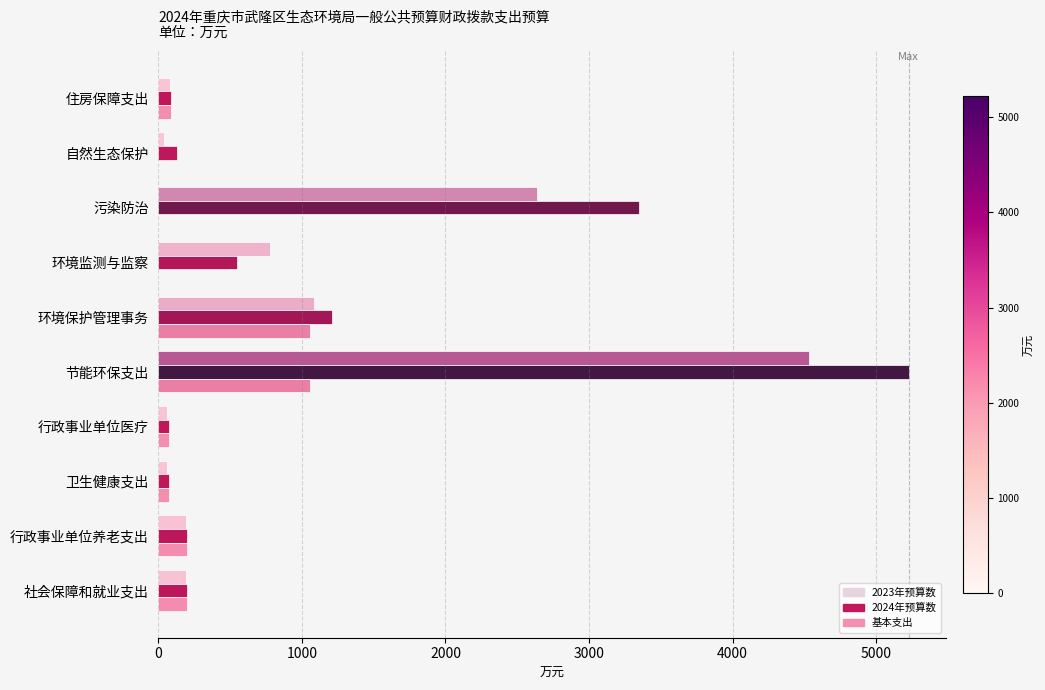

Is the value of 基本支出 at 行政事业单位养老支出 greater than the value of 2024年预算数 at 节能环保支出?

No